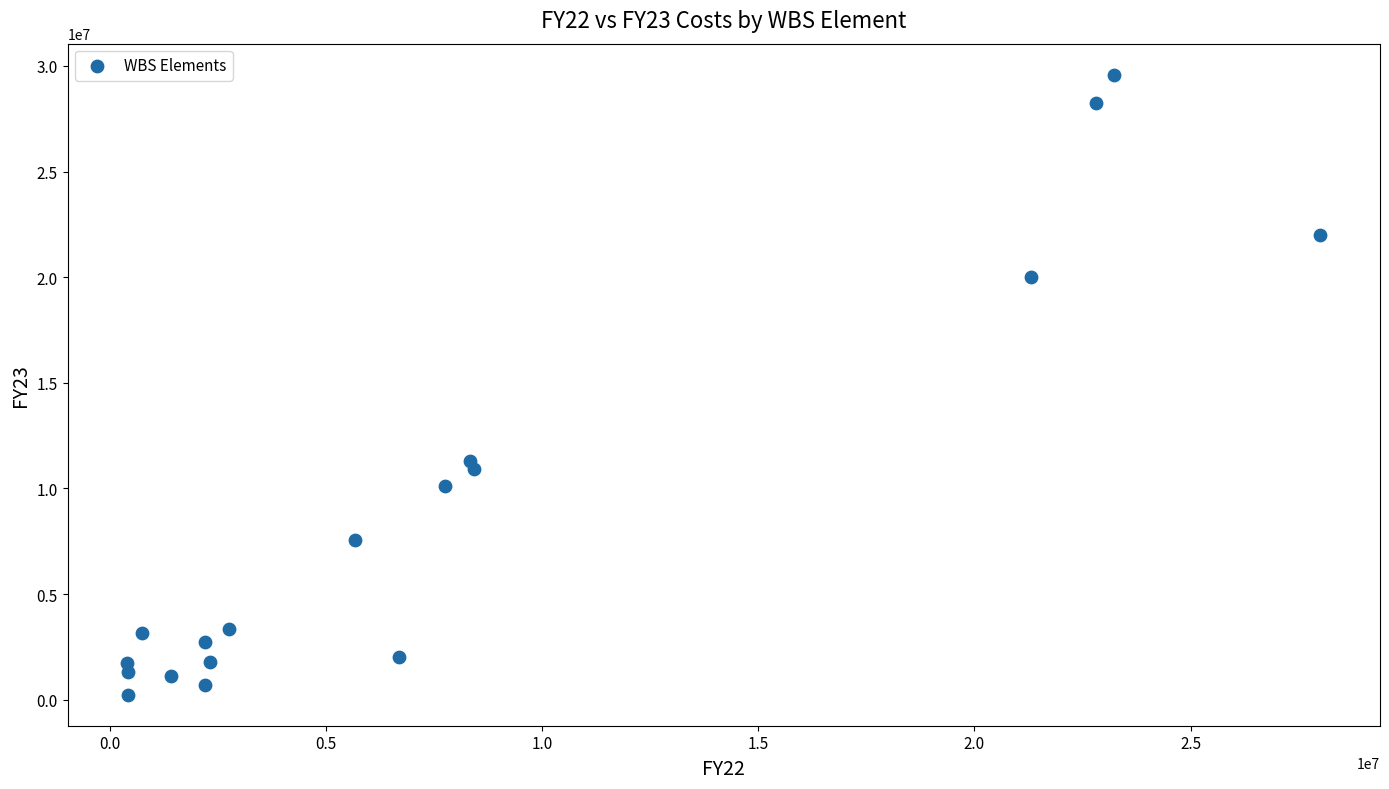

What Y value in the scatter plot is closest to 14911840?

11321313.3